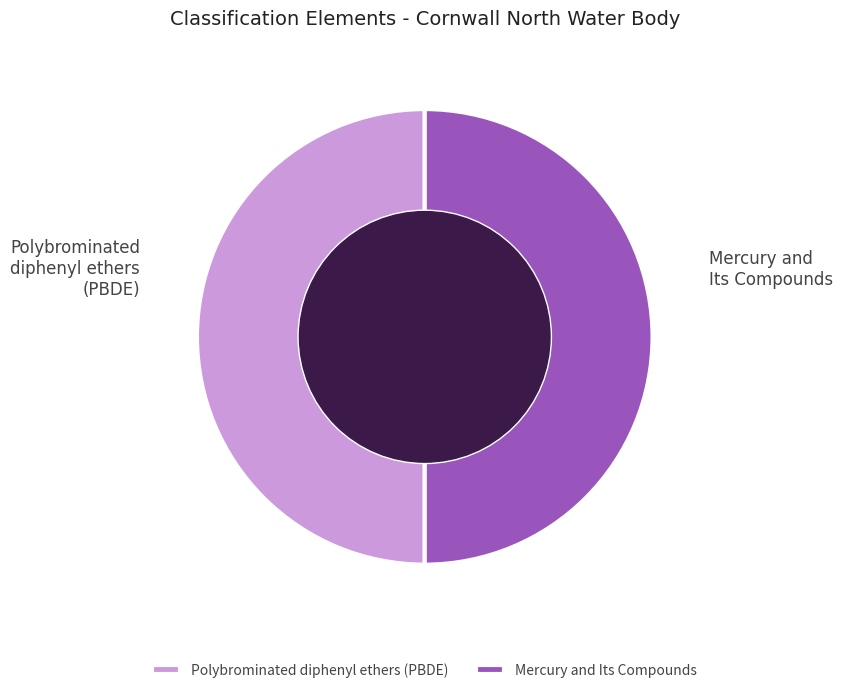

True or false: Polybrominated diphenyl ethers (PBDE) accounts for 64% of the total.

False